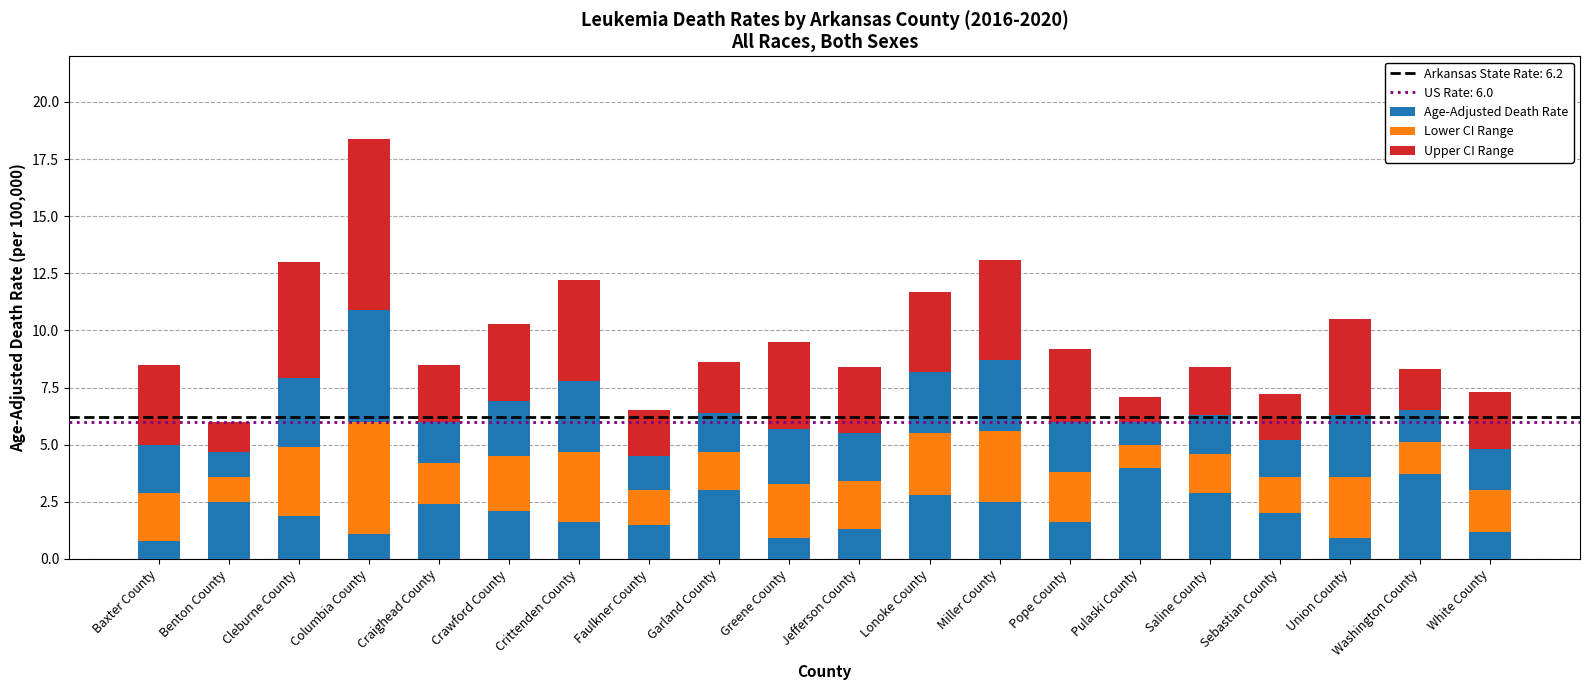

Reading left to right, what are all the values shown in this chart?

Age-Adjusted Death Rate: Baxter County=5.0	Benton County=4.7	Cleburne County=7.9	Columbia County=10.9	Craighead County=6.0	Crawford County=6.9	Crittenden County=7.8	Faulkner County=4.5	Garland County=6.4	Greene County=5.7	Jefferson County=5.5	Lonoke County=8.2	Miller County=8.7	Pope County=6.0	Pulaski County=6.0	Saline County=6.3	Sebastian County=5.2	Union County=6.3	Washington County=6.5	White County=4.8
Lower CI Range: Baxter County=-2.1	Benton County=-1.1	Cleburne County=-3.0	Columbia County=-4.9	Craighead County=-1.8	Crawford County=-2.4	Crittenden County=-3.1	Faulkner County=-1.5	Garland County=-1.7	Greene County=-2.4	Jefferson County=-2.1	Lonoke County=-2.7	Miller County=-3.1	Pope County=-2.2	Pulaski County=-1.0	Saline County=-1.7	Sebastian County=-1.6	Union County=-2.7	Washington County=-1.4	White County=-1.8
Upper CI Range: Baxter County=3.5	Benton County=1.3	Cleburne County=5.1	Columbia County=7.5	Craighead County=2.5	Crawford County=3.4	Crittenden County=4.4	Faulkner County=2.0	Garland County=2.2	Greene County=3.8	Jefferson County=2.9	Lonoke County=3.5	Miller County=4.4	Pope County=3.2	Pulaski County=1.1	Saline County=2.1	Sebastian County=2.0	Union County=4.2	Washington County=1.8	White County=2.5